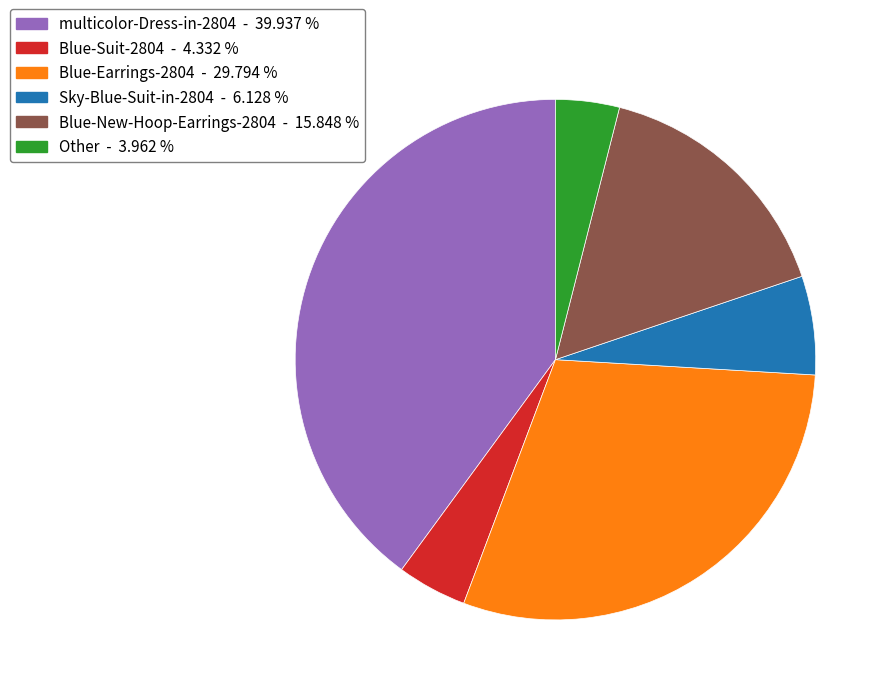

Is there any slice that represents more than half of the pie?

No